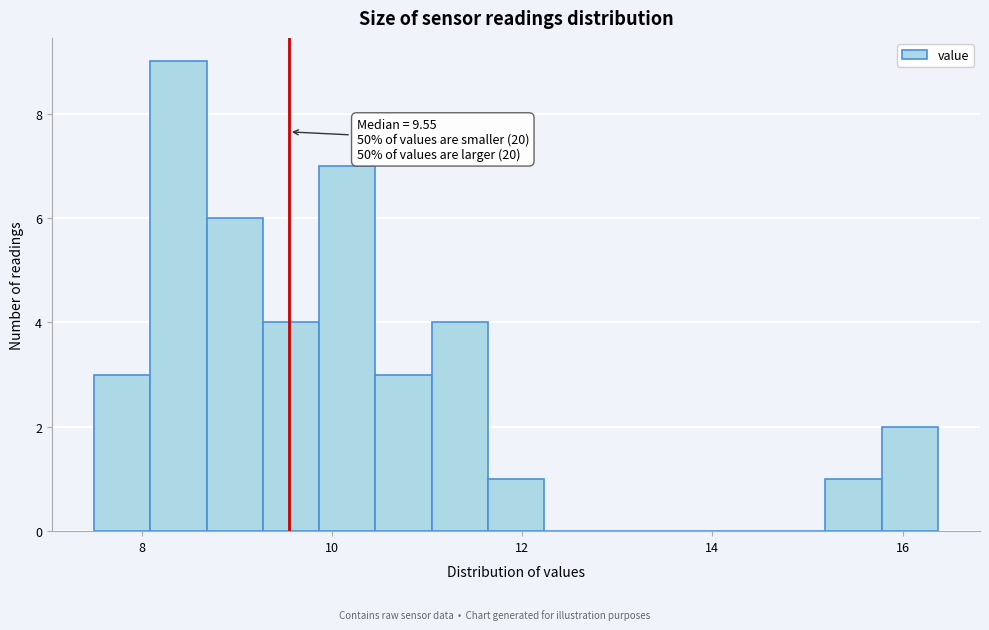

Read against the x-axis, roughly where is the centre of the tallest bar?

8.4